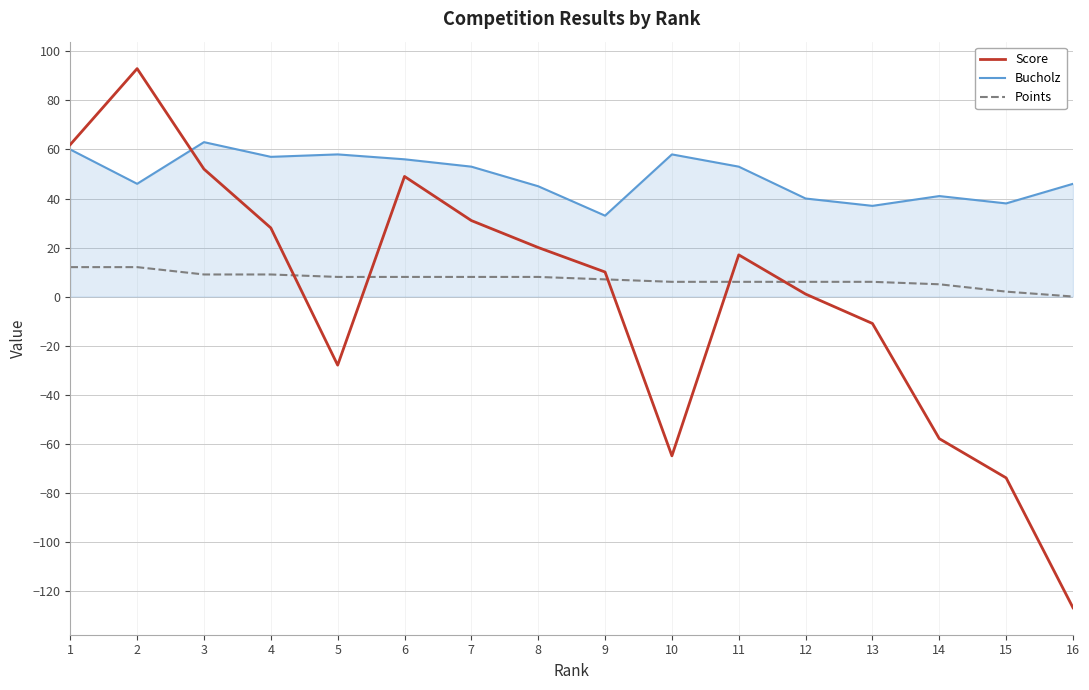

Between 11 and 16, which series saw the biggest shift?

Score